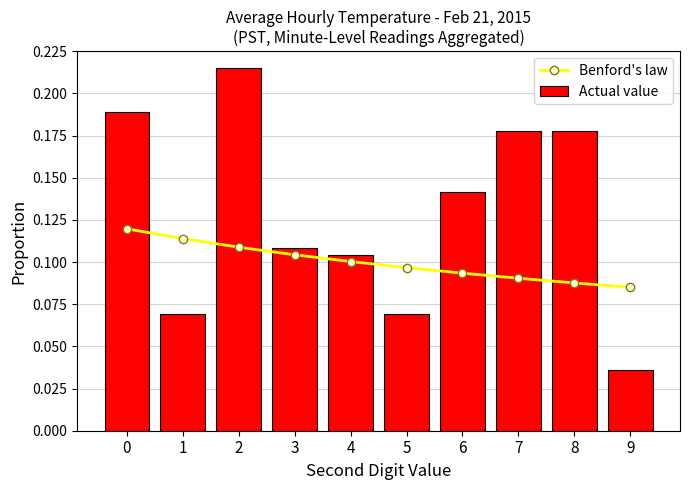

What is the value of the Benford's law bar at the 5th from the left?

0.1